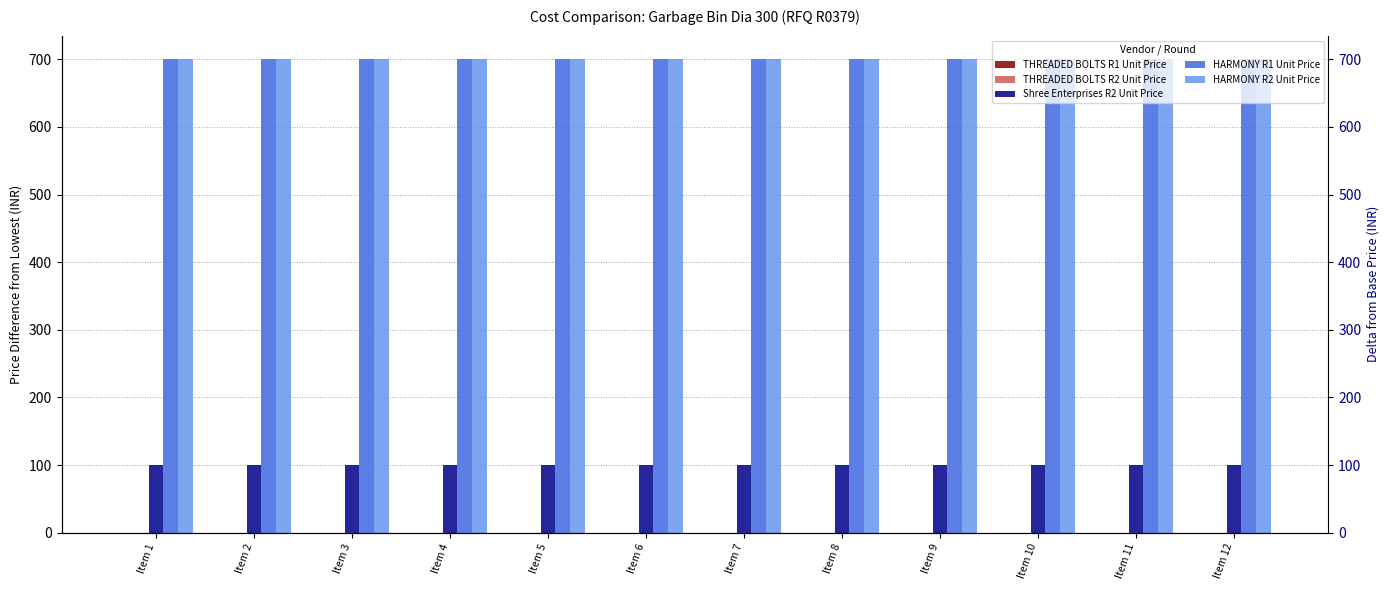

Which series has the largest total across all categories?

HARMONY R1 Unit Price